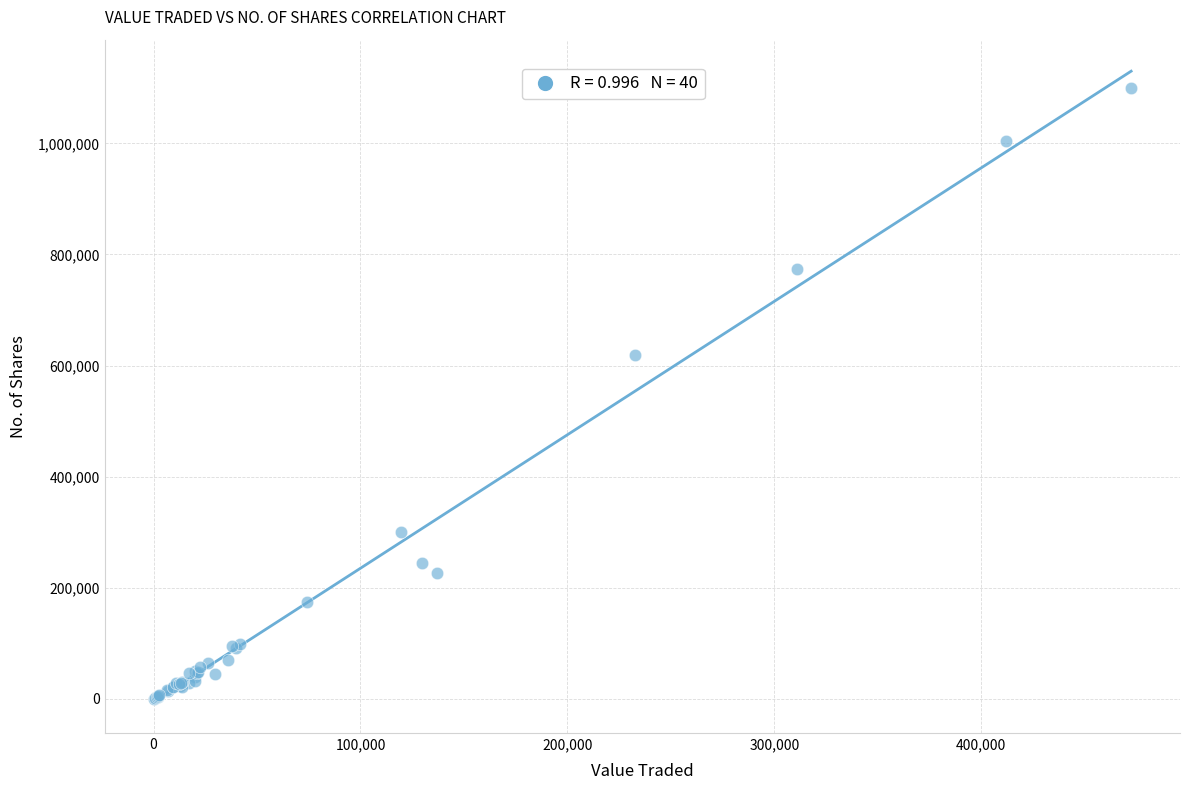

What Y value in the scatter plot is closest to 550141?

618807